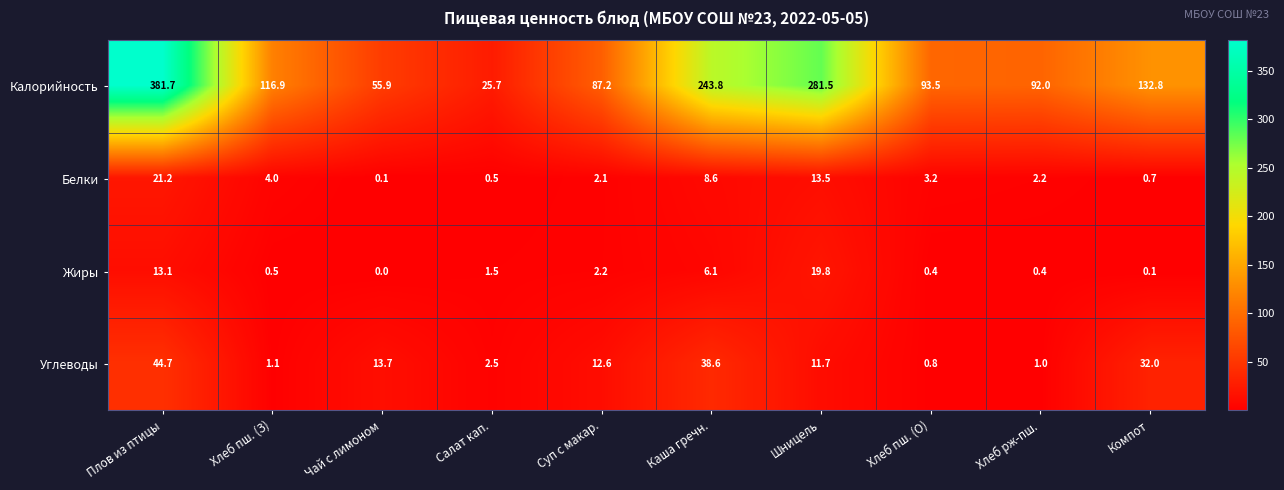

Which series has the widest spread of values?

Калорийность